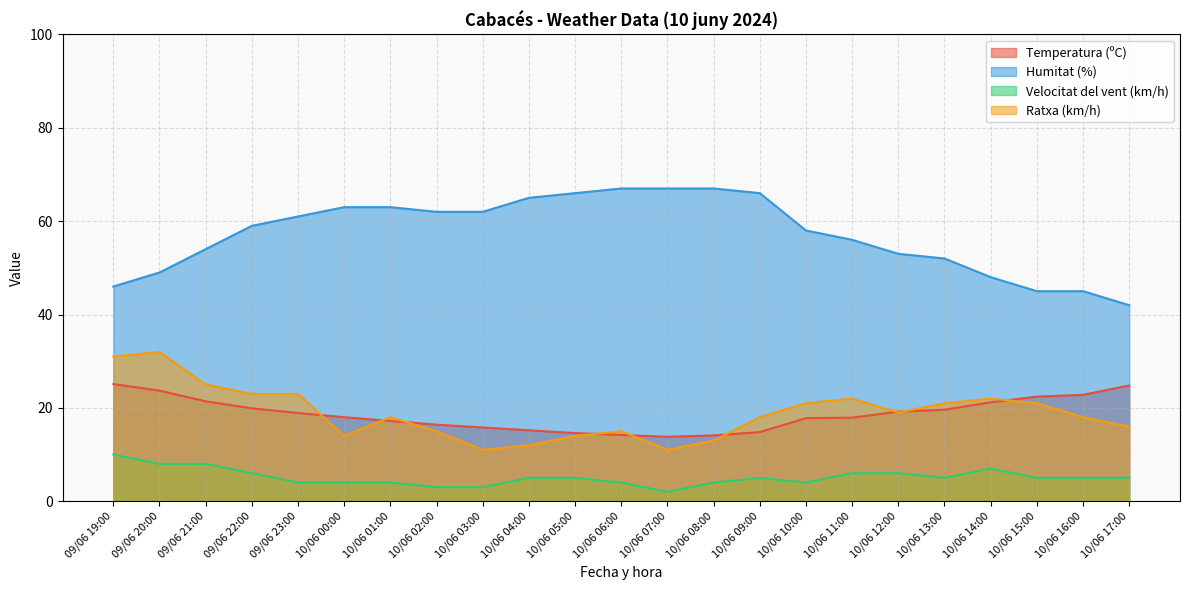

Reading right to left, extract all data points from this chart.

Temperatura (ºC): 24.8	22.8	22.4	21.2	19.6	19.2	17.9	17.8	14.8	14.1	13.8	14.2	14.6	15.2	15.8	16.4	17.2	18.0	18.9	19.9	21.4	23.7	25.1
Humitat (%): 42.0	45.0	45.0	48.0	52.0	53.0	56.0	58.0	66.0	67.0	67.0	67.0	66.0	65.0	62.0	62.0	63.0	63.0	61.0	59.0	54.0	49.0	46.0
Velocitat del vent (km/h): 5.0	5.0	5.0	7.0	5.0	6.0	6.0	4.0	5.0	4.0	2.0	4.0	5.0	5.0	3.0	3.0	4.0	4.0	4.0	6.0	8.0	8.0	10.0
Ratxa (km/h): 16.0	18.0	21.0	22.0	21.0	19.0	22.0	21.0	18.0	13.0	11.0	15.0	14.0	12.0	11.0	15.0	18.0	14.0	23.0	23.0	25.0	32.0	31.0